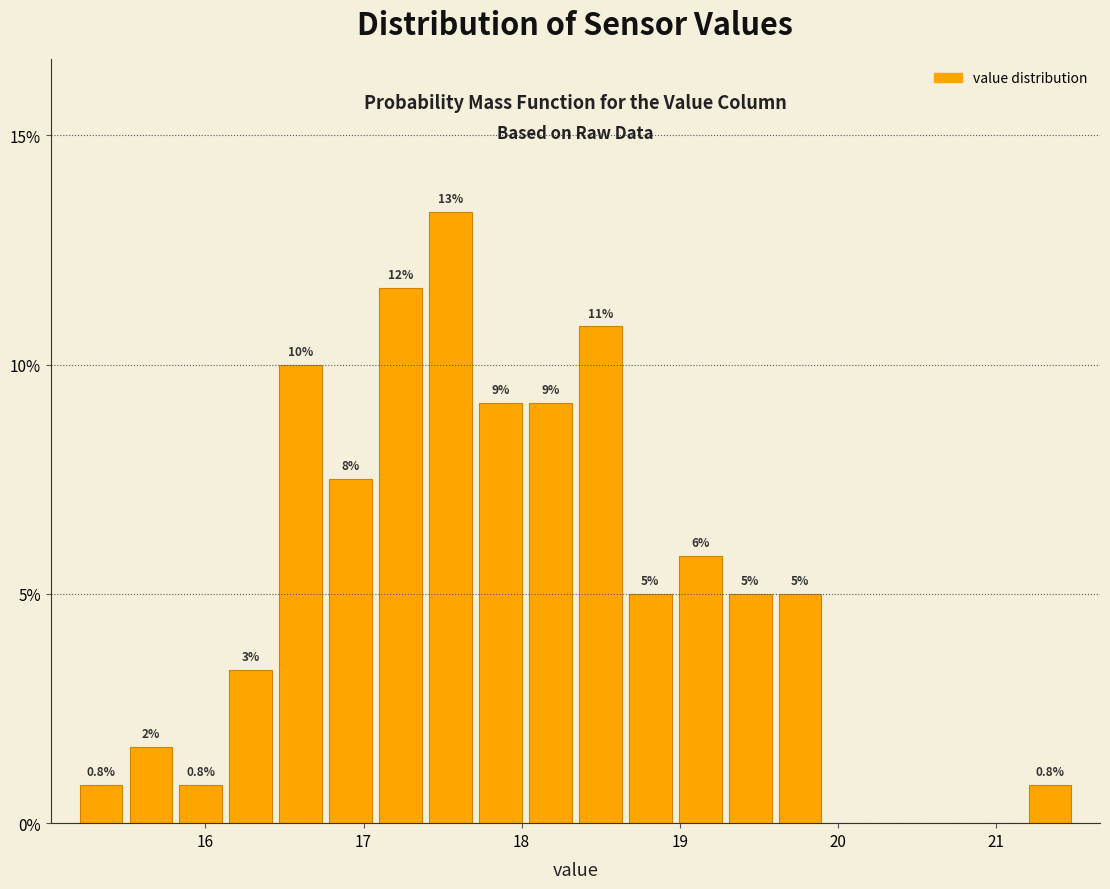

Around what value on the x-axis is the tallest bar? Give the approximate position of its centre, as read against the axis.

17.6